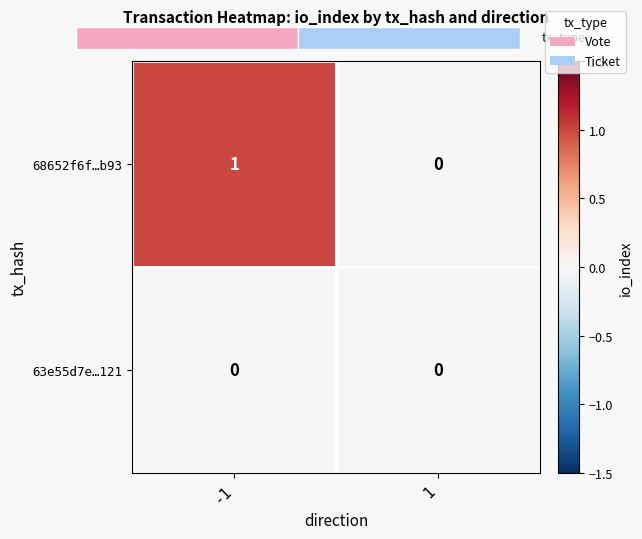

Which series has the largest range (max minus min)?

68652f6f…b93